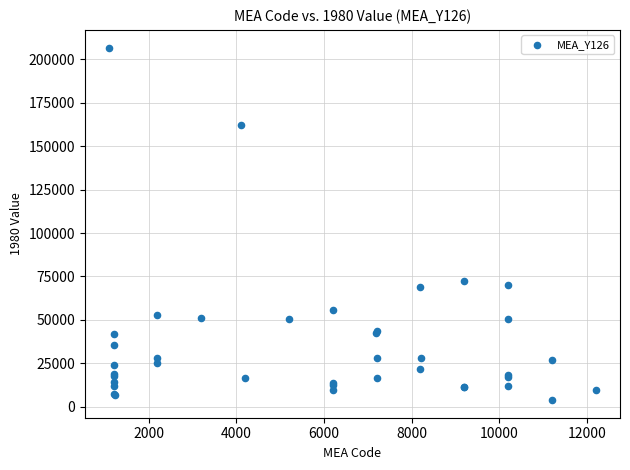

What Y value in the scatter plot is closest to 105291?

72454.9